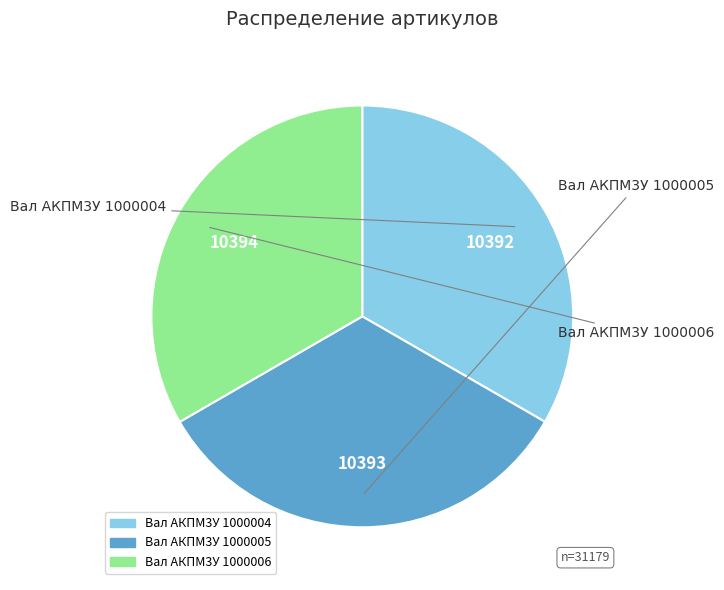

Do Вал АКПМ3У 1000004 and Вал АКПМ3У 1000005 together represent more than half of the pie?

Yes